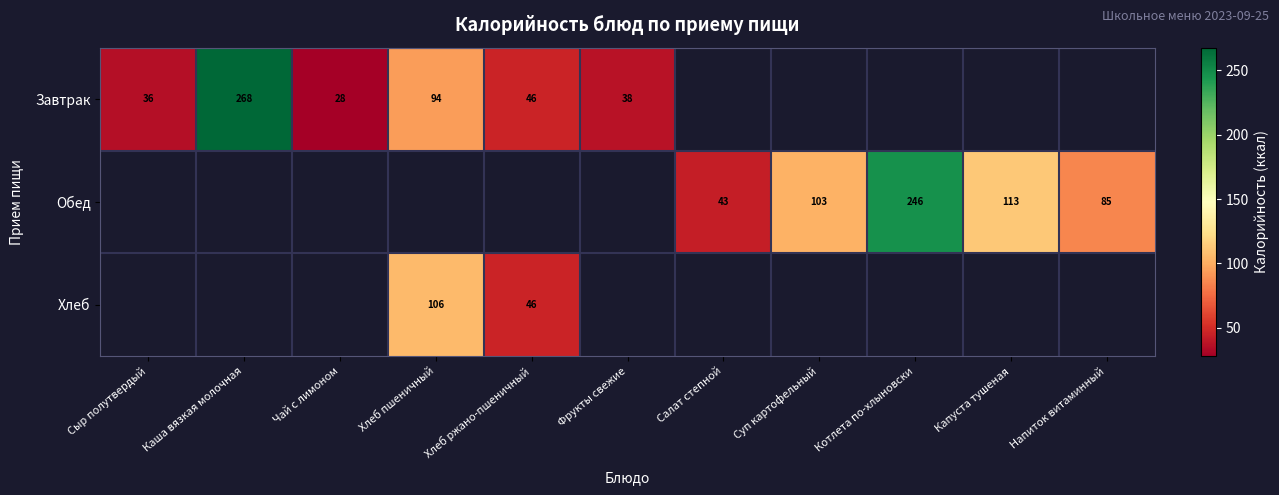

Is it true that Хлеб equals 24 at Хлеб ржано-пшеничный?

False